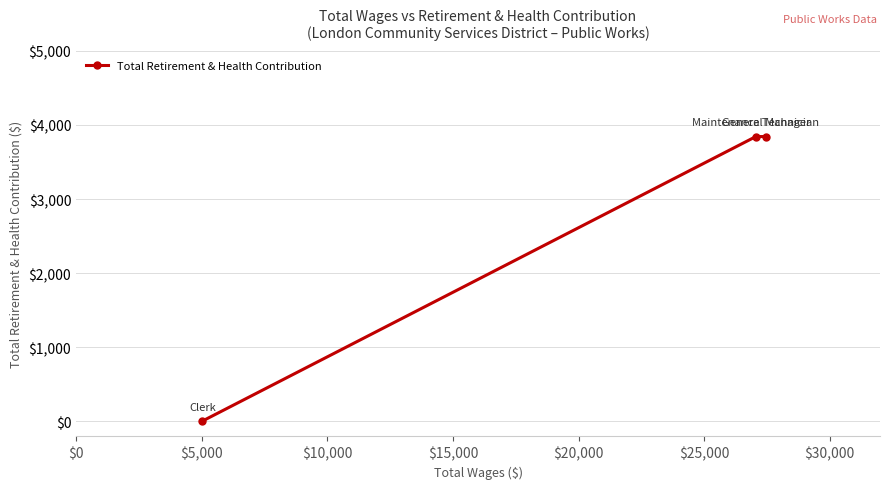

What is the difference between the second highest and minimum values?

3844